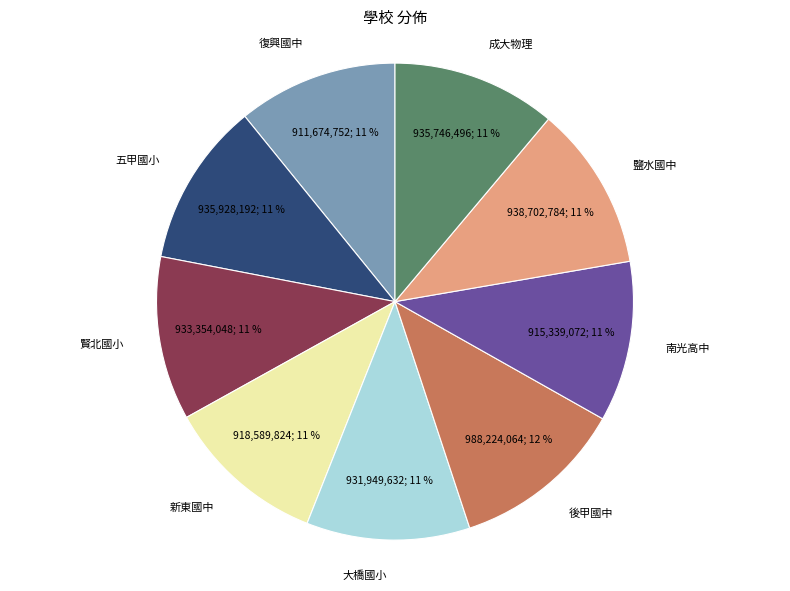

How many segments does this pie chart have?

9